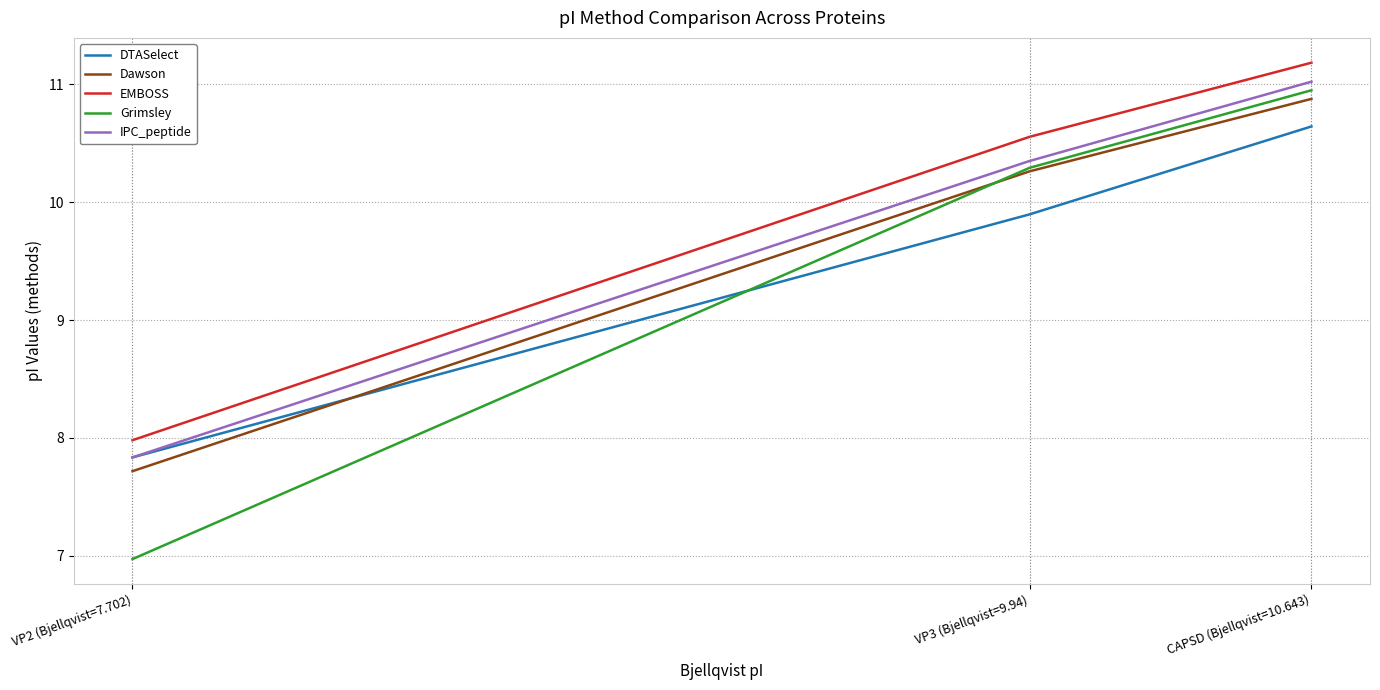

At which label does IPC_peptide first exceed 10?

VP3 (Bjellqvist=9.94)